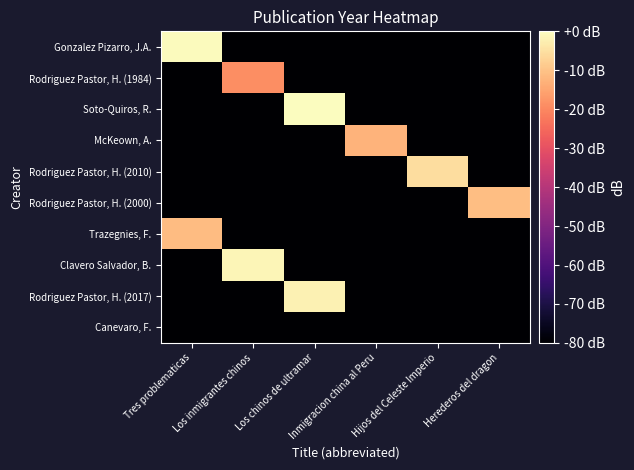

Reading left to right, extract all data points from this chart.

Gonzalez Pizarro, J.A.: Tres problematicas=-0.5	Los inmigrantes chinos=-80.0	Los chinos de ultramar=-80.0	Inmigracion china al Peru=-80.0	Hijos del Celeste Imperio=-80.0	Herederos del dragon=-80.0
Rodriguez Pastor, H. (1984): Tres problematicas=-80.0	Los inmigrantes chinos=-18.9	Los chinos de ultramar=-80.0	Inmigracion china al Peru=-80.0	Hijos del Celeste Imperio=-80.0	Herederos del dragon=-80.0
Soto-Quiros, R.: Tres problematicas=-80.0	Los inmigrantes chinos=-80.0	Los chinos de ultramar=0.0	Inmigracion china al Peru=-80.0	Hijos del Celeste Imperio=-80.0	Herederos del dragon=-80.0
McKeown, A.: Tres problematicas=-80.0	Los inmigrantes chinos=-80.0	Los chinos de ultramar=-80.0	Inmigracion china al Peru=-12.7	Hijos del Celeste Imperio=-80.0	Herederos del dragon=-80.0
Rodriguez Pastor, H. (2010): Tres problematicas=-80.0	Los inmigrantes chinos=-80.0	Los chinos de ultramar=-80.0	Inmigracion china al Peru=-80.0	Hijos del Celeste Imperio=-5.6	Herederos del dragon=-80.0
Rodriguez Pastor, H. (2000): Tres problematicas=-80.0	Los inmigrantes chinos=-80.0	Los chinos de ultramar=-80.0	Inmigracion china al Peru=-80.0	Hijos del Celeste Imperio=-80.0	Herederos del dragon=-10.7
Trazegnies, F.: Tres problematicas=-11.2	Los inmigrantes chinos=-80.0	Los chinos de ultramar=-80.0	Inmigracion china al Peru=-80.0	Hijos del Celeste Imperio=-80.0	Herederos del dragon=-80.0
Clavero Salvador, B.: Tres problematicas=-80.0	Los inmigrantes chinos=-1.5	Los chinos de ultramar=-80.0	Inmigracion china al Peru=-80.0	Hijos del Celeste Imperio=-80.0	Herederos del dragon=-80.0
Rodriguez Pastor, H. (2017): Tres problematicas=-80.0	Los inmigrantes chinos=-80.0	Los chinos de ultramar=-2.0	Inmigracion china al Peru=-80.0	Hijos del Celeste Imperio=-80.0	Herederos del dragon=-80.0
Canevaro, F.: Tres problematicas=-80.0	Los inmigrantes chinos=-80.0	Los chinos de ultramar=-80.0	Inmigracion china al Peru=-80.0	Hijos del Celeste Imperio=-80.0	Herederos del dragon=-80.0